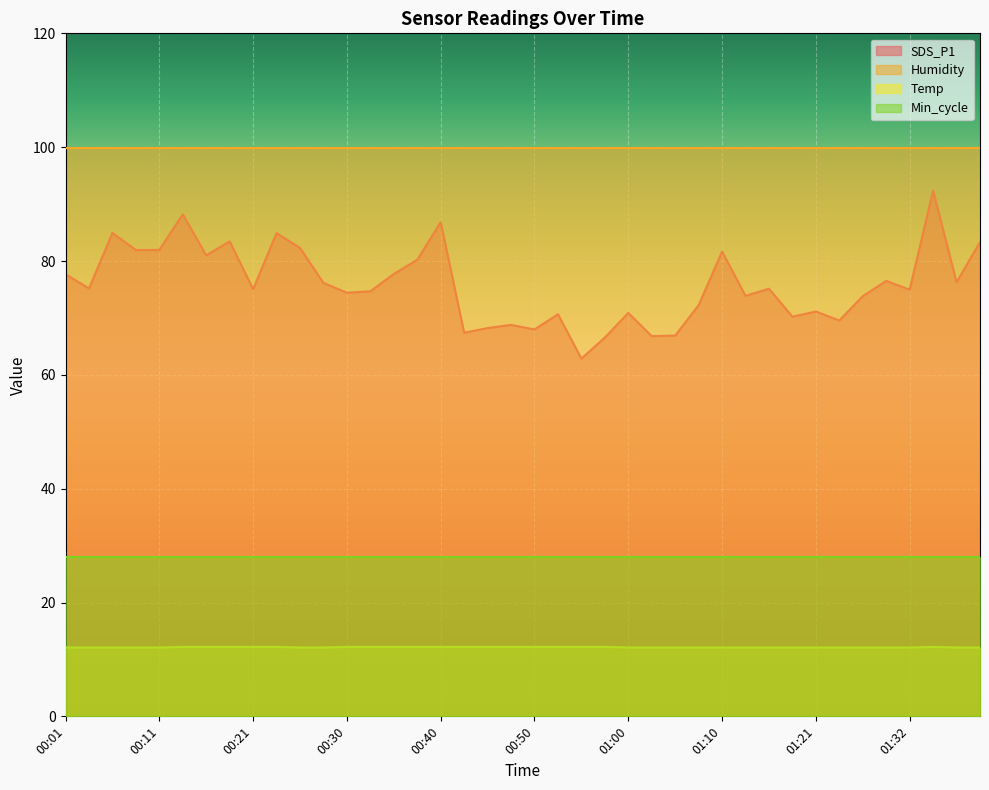

Is it true that Temp equals 12.2 at 00:13?

True